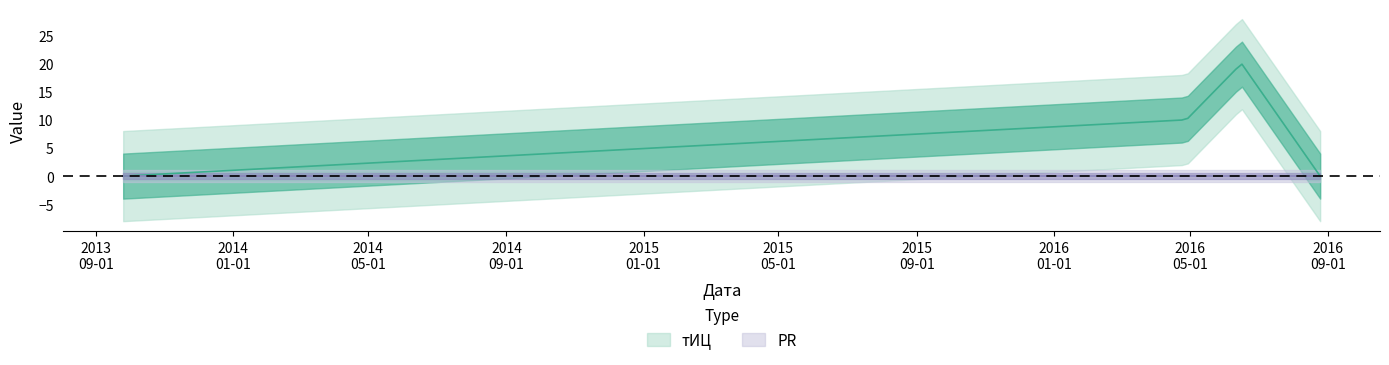

Reading right to left, extract all data points from this chart.

тИЦ: 2016-08-25=0	2016-06-16=20	2016-04-28=10	2013-09-25=0
PR: 2016-08-25=0	2016-06-16=0	2016-04-28=0	2013-09-25=0